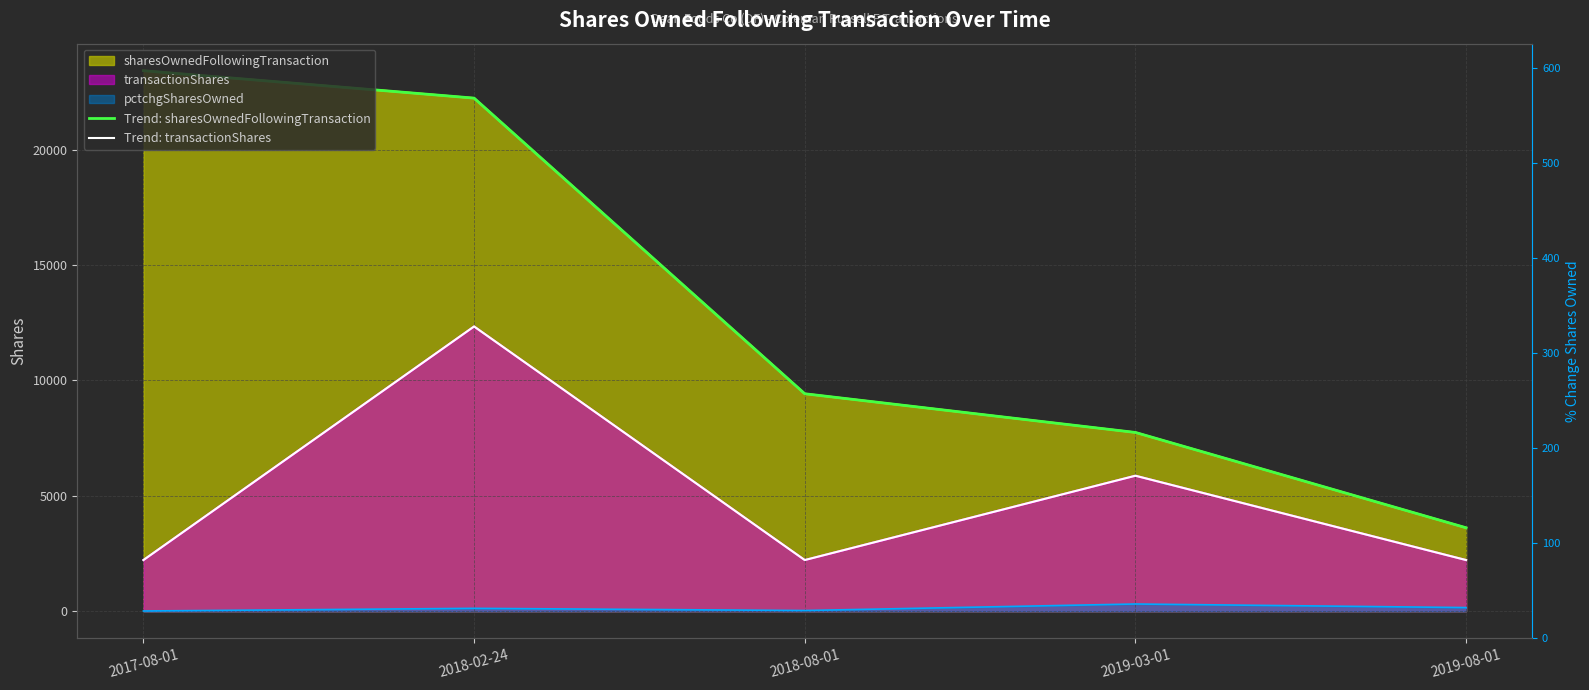

List the labels in order of Trend: transactionShares value, largest first.

2018-02-24, 2019-03-01, 2017-08-01, 2018-08-01, 2019-08-01